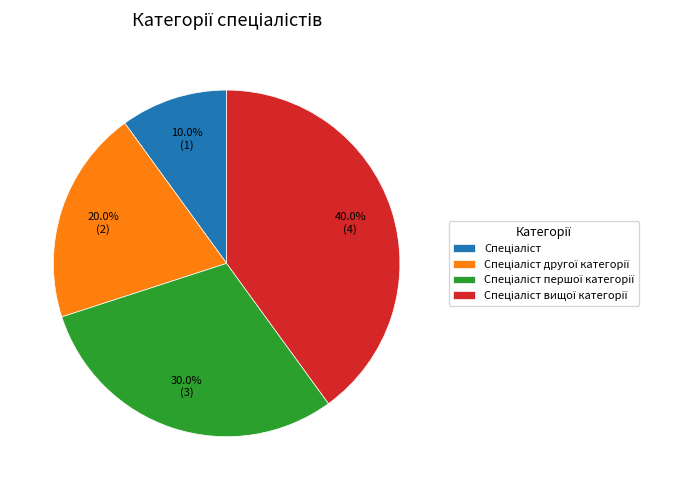

Does any single category account for the majority?

No